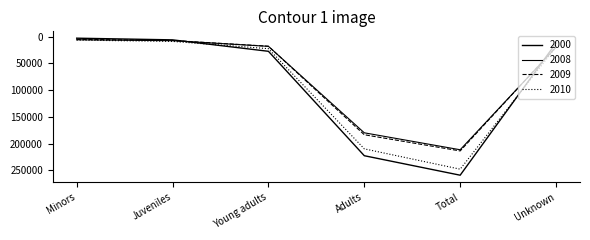

What is the sum of all 2008 values?

442899